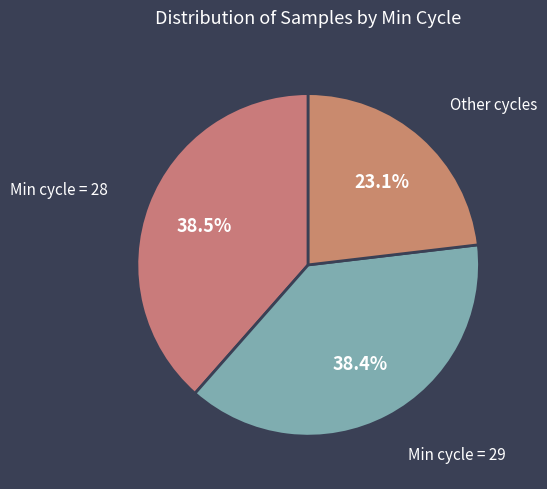

Count the number of slices in the pie.

3